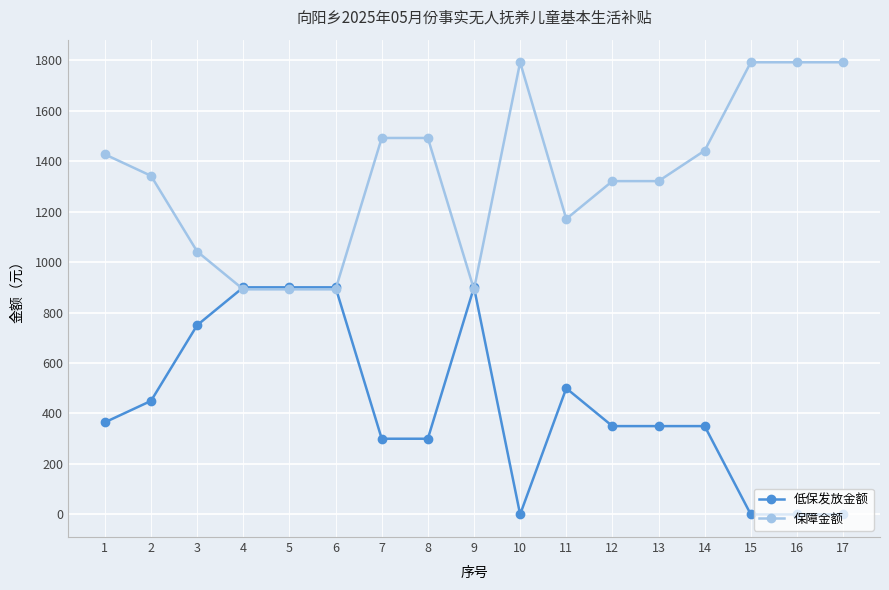

What is the highest value of the 低保发放金额 series?

900